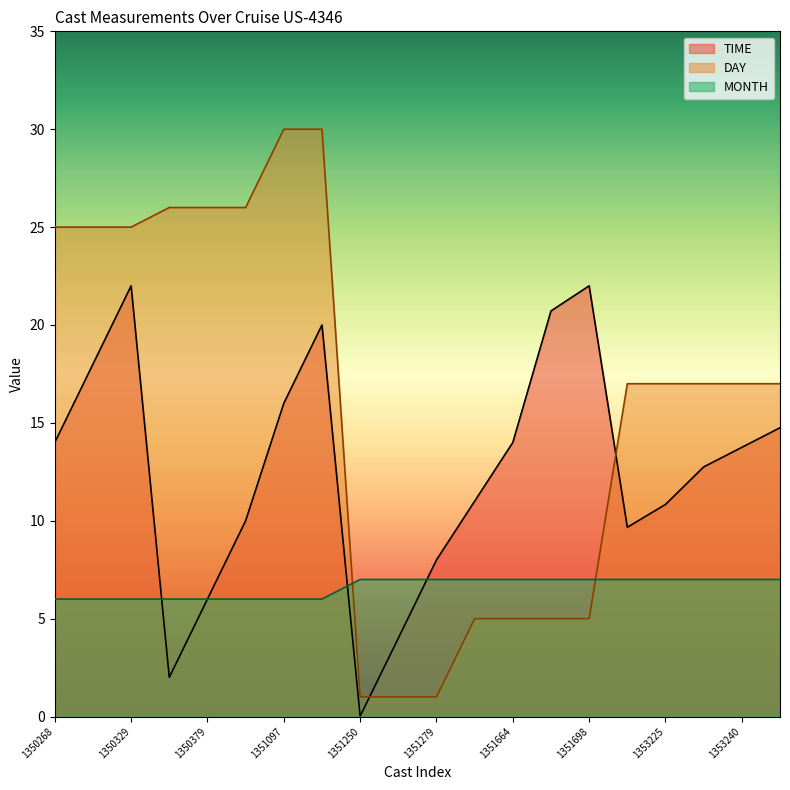

Which series has the largest total across all categories?

DAY